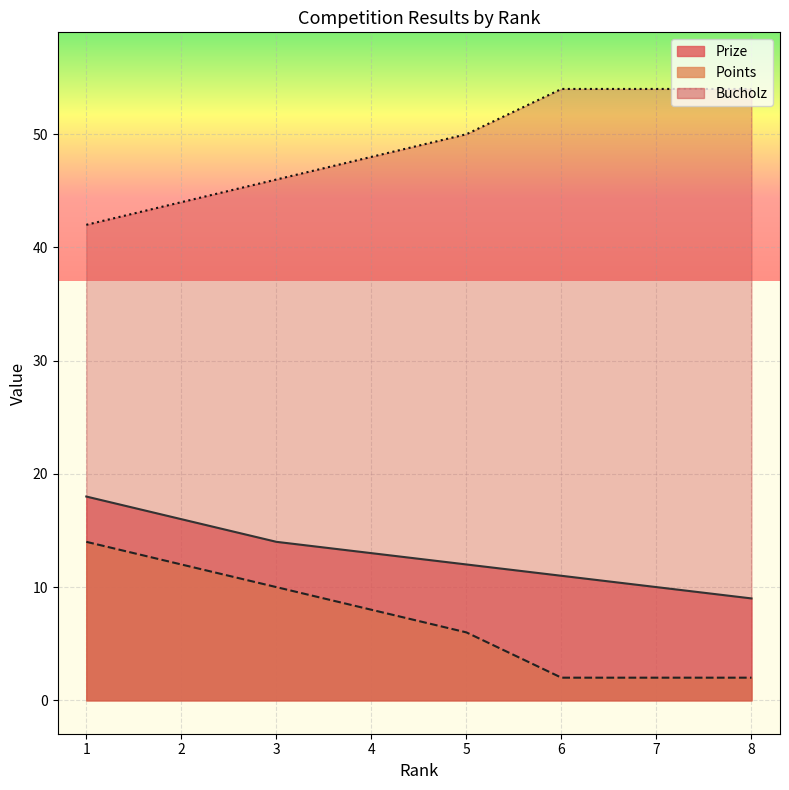

True or false: Bucholz and Prize cross at least once.

False